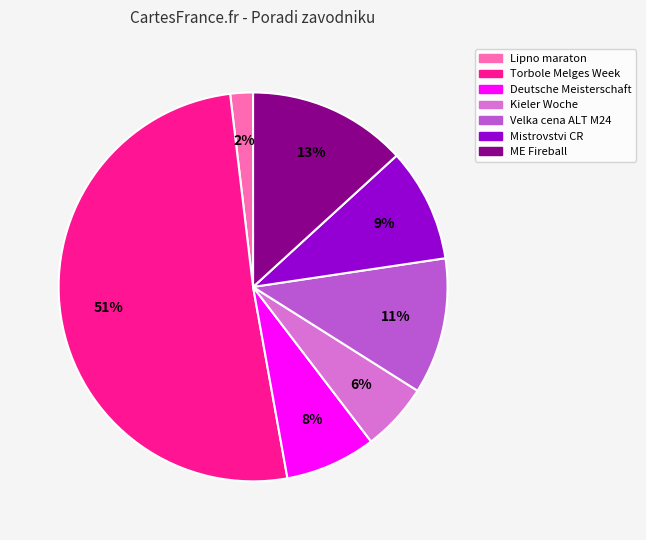

Is there any slice that represents more than half of the pie?

Yes